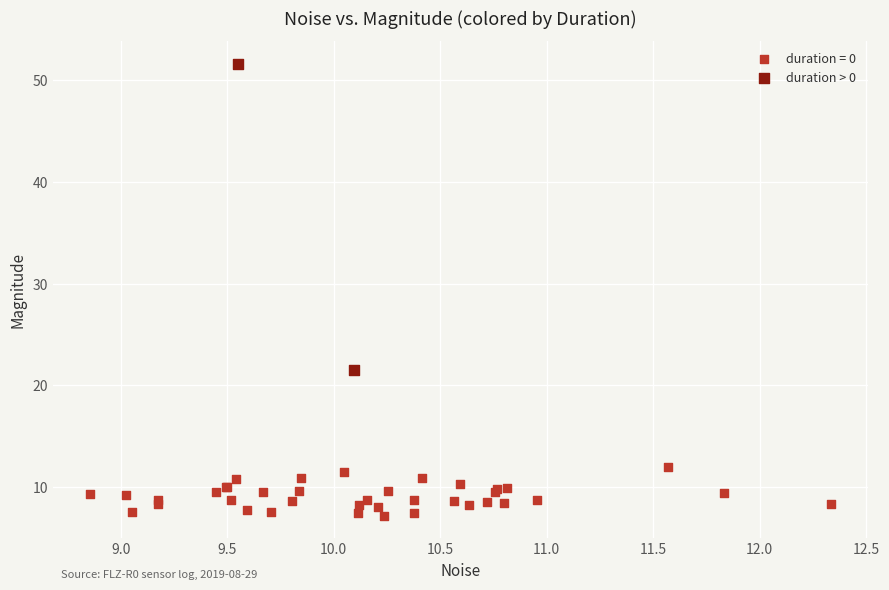

What are all the series names shown in the legend?

duration = 0, duration > 0